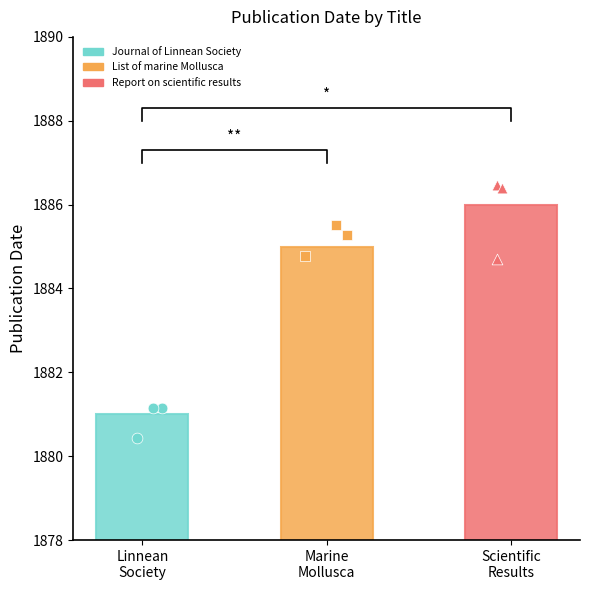

What is the ratio of the value at Journal of Linnean Society to the value at Report on scientific results?

1.0